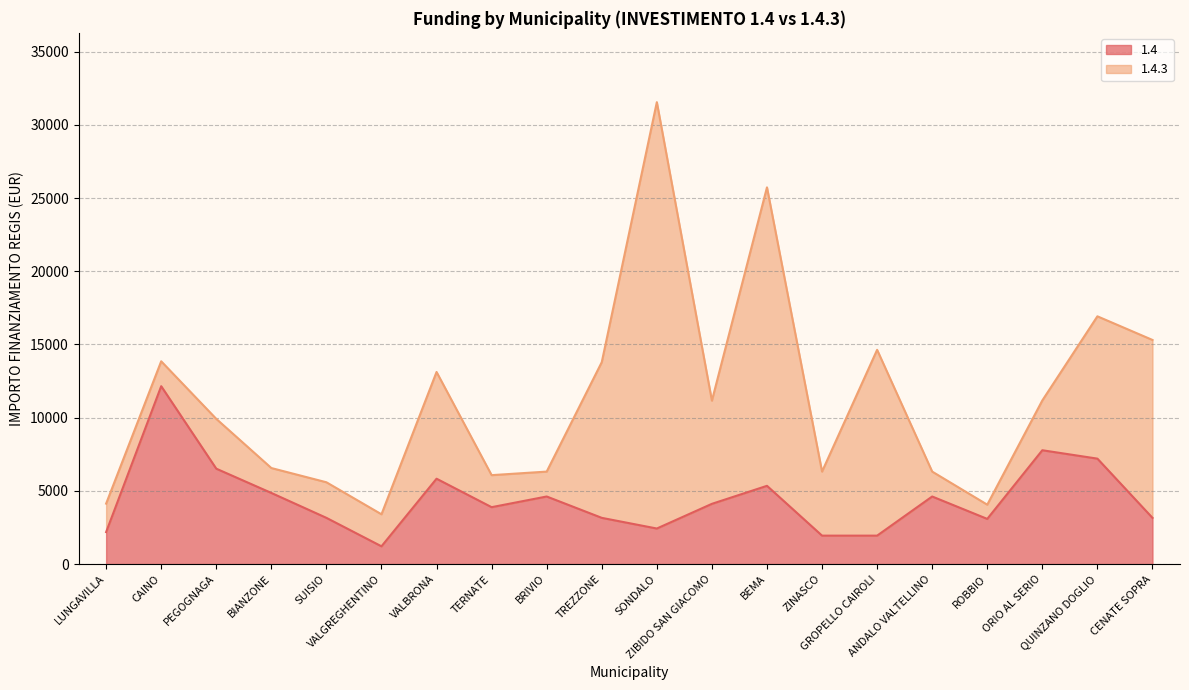

What is the ratio of the value at ZINASCO to the value at ROBBIO?

0.6